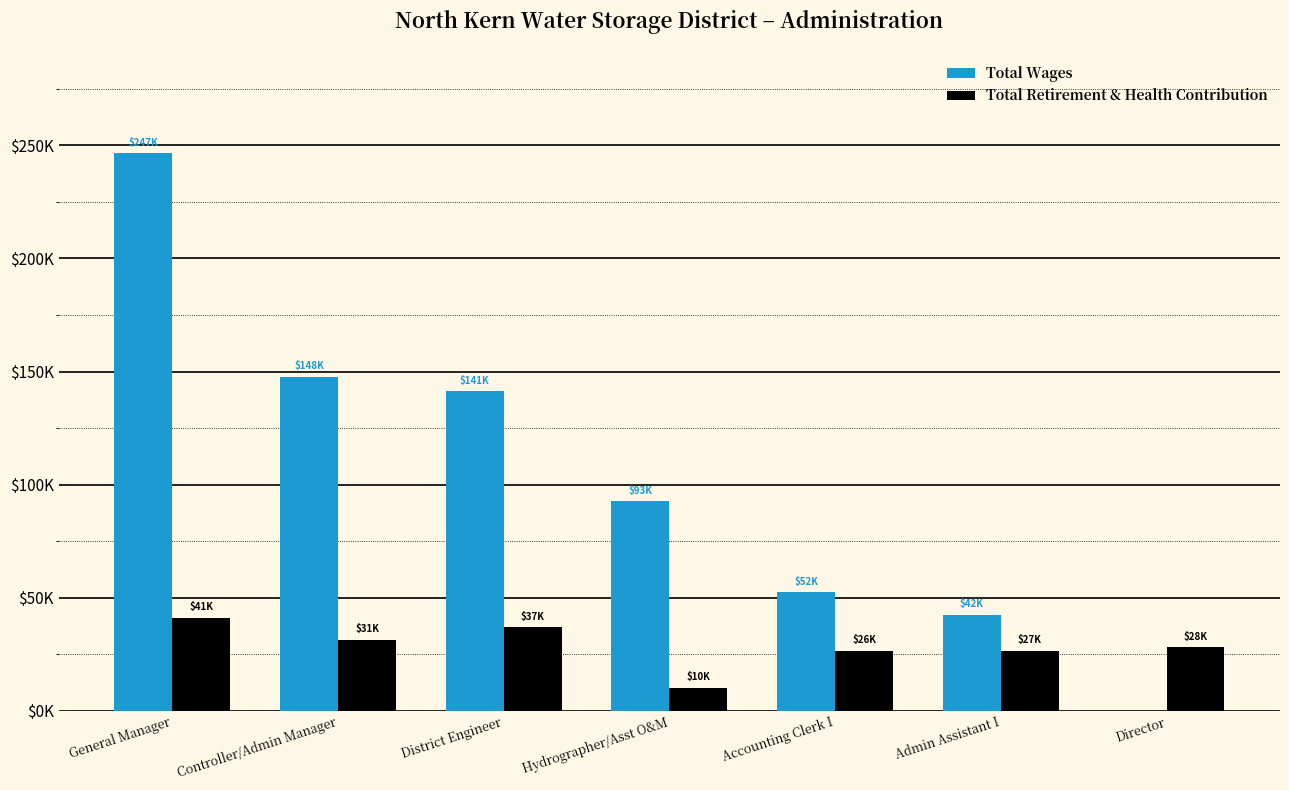

The value of Total Retirement & Health Contribution at General Manager is 41133. True or false?

True